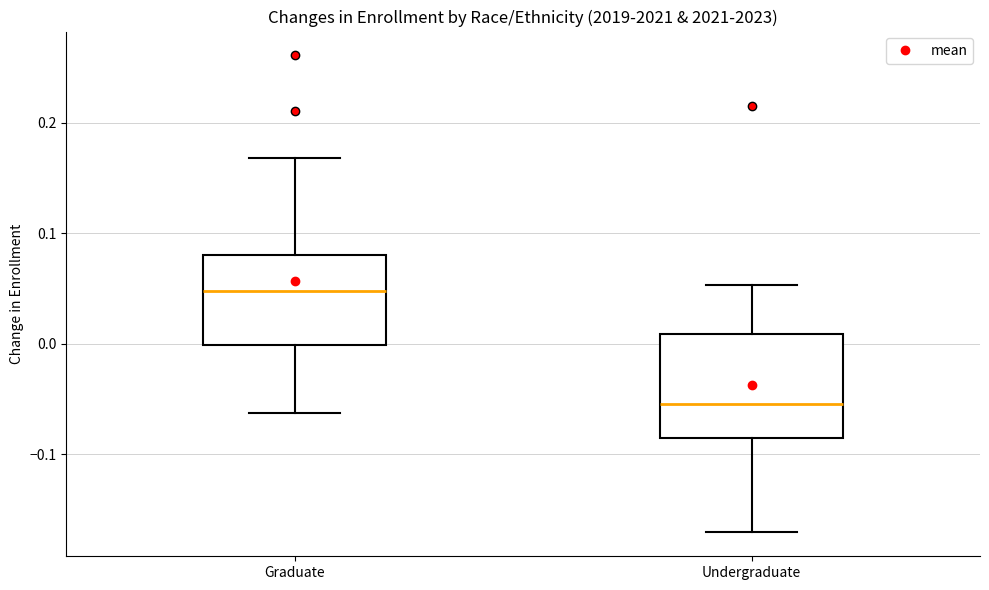

Which box is the tallest, from its lower edge to its upper edge?

Undergraduate